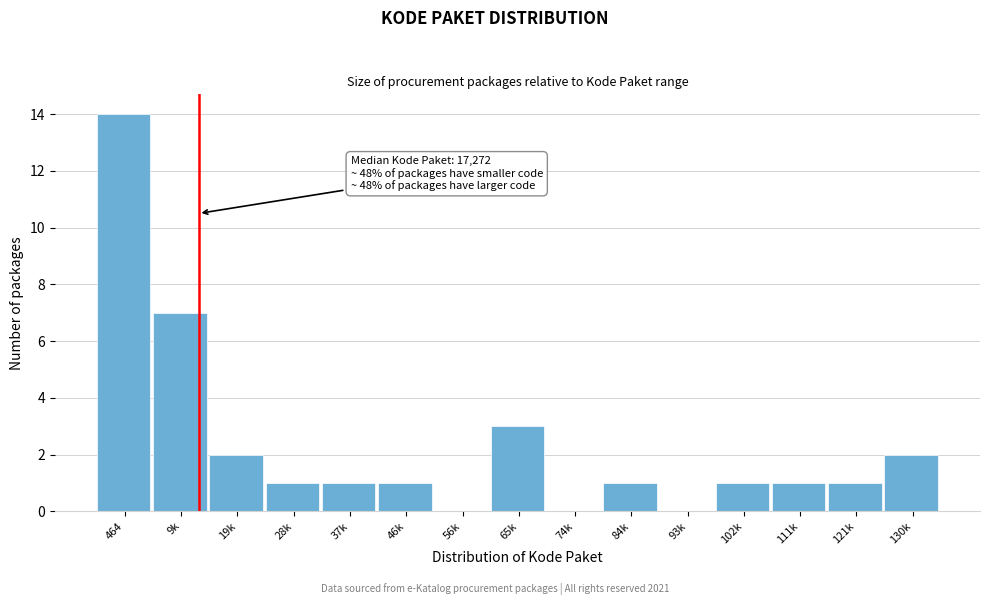

Reading right to left, extract all data points from this chart.

130k=2	121k=1	111k=1	102k=1	93k=0	84k=1	74k=0	65k=3	56k=0	46k=1	37k=1	28k=1	19k=2	9k=7	464=14